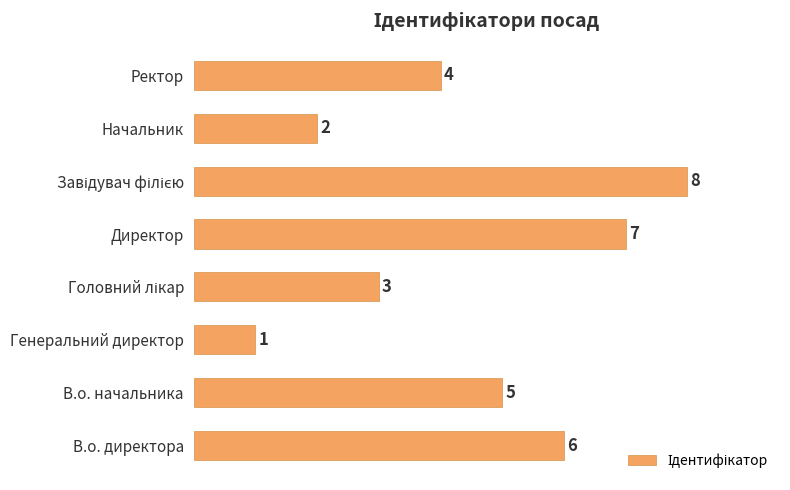

Reading bottom to top, what are all the values shown in this chart?

6	5	1	3	7	8	2	4